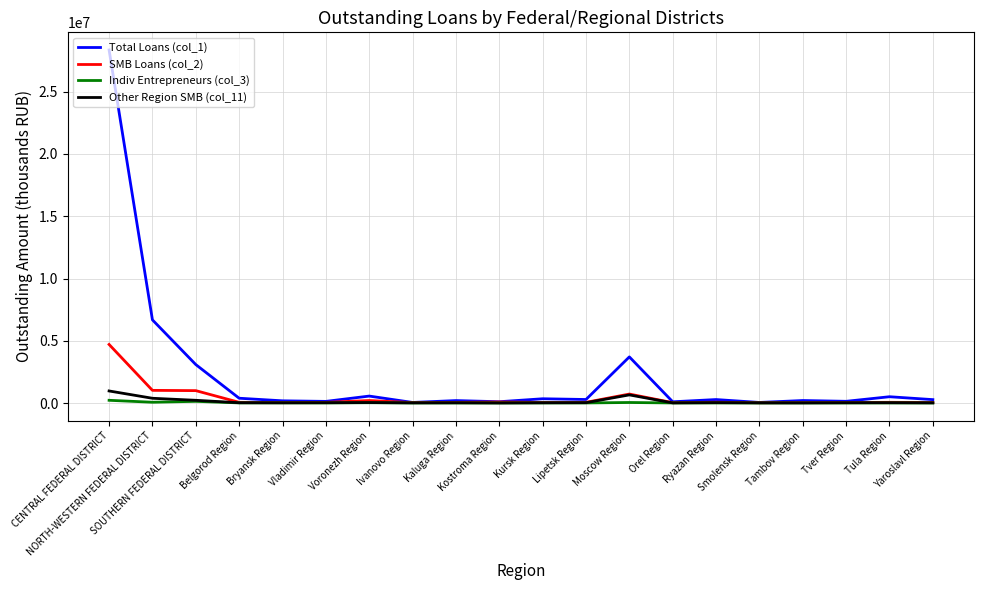

Which series has the largest total across all categories?

Total Loans (col_1)